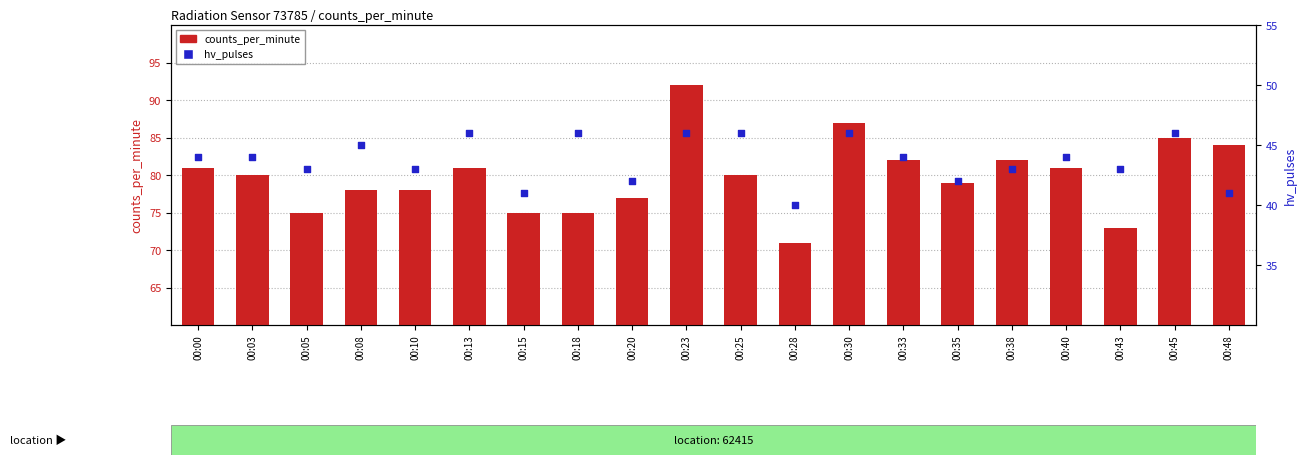

At which category is the sum across all series the highest?

00:23